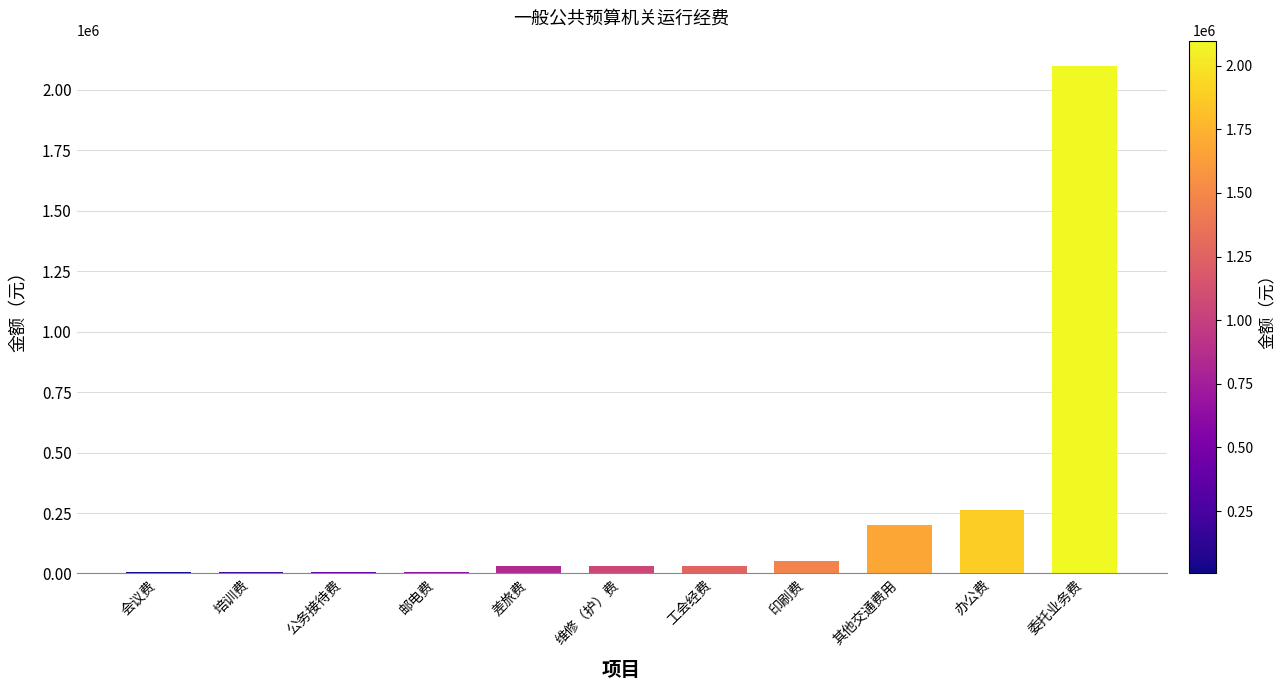

Which category has the highest value across all series?

委托业务费